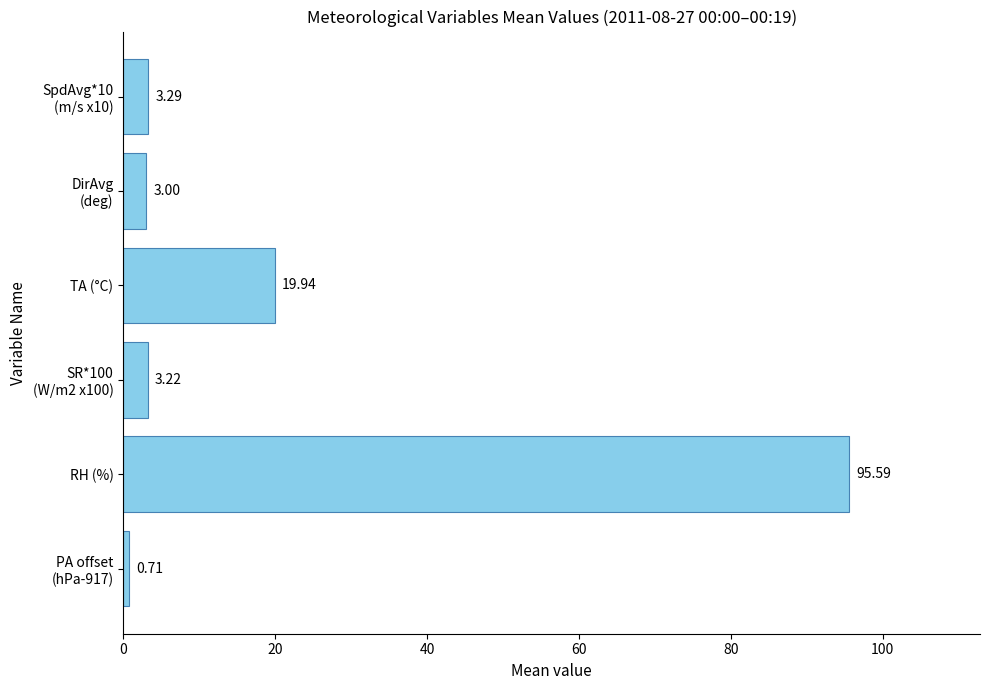

What is the sum of all values?

125.8